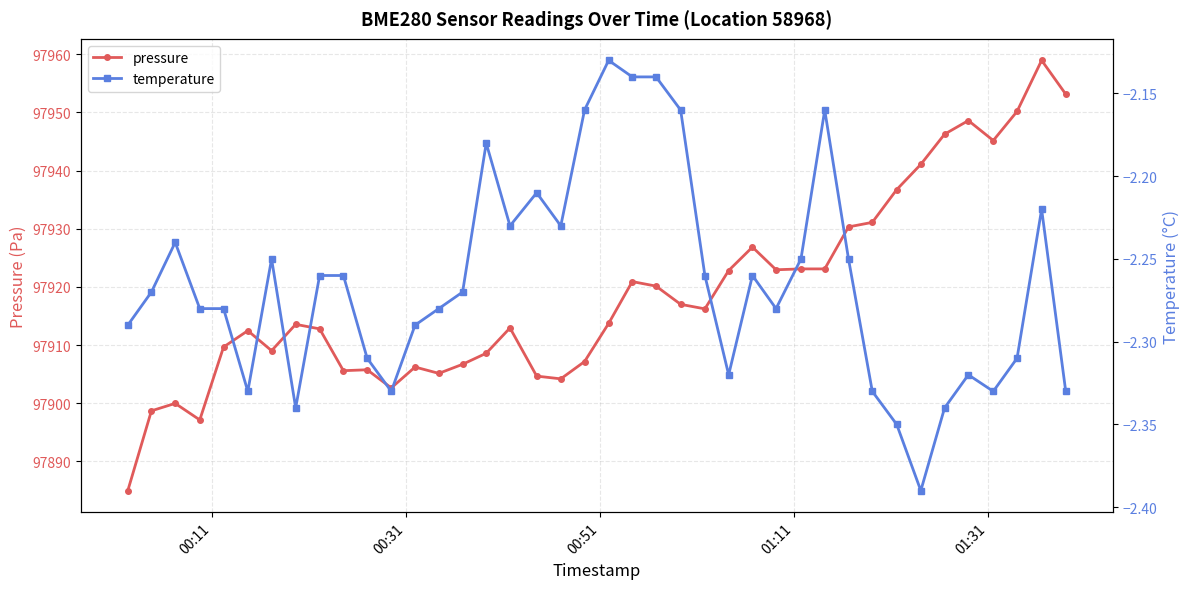

How many data points in pressure are less than 97913?

19